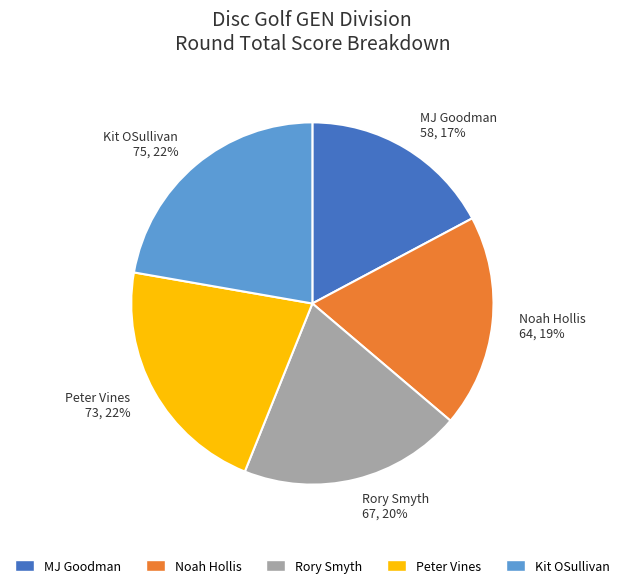

Is there any slice that represents more than half of the pie?

No